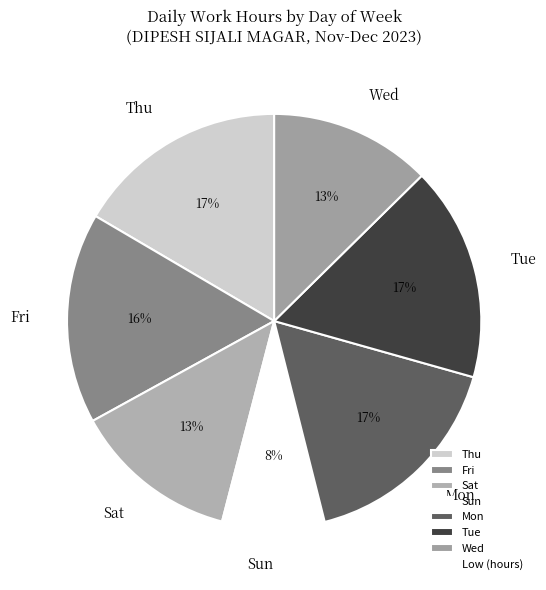

What is the smallest slice in the pie chart?

Sun